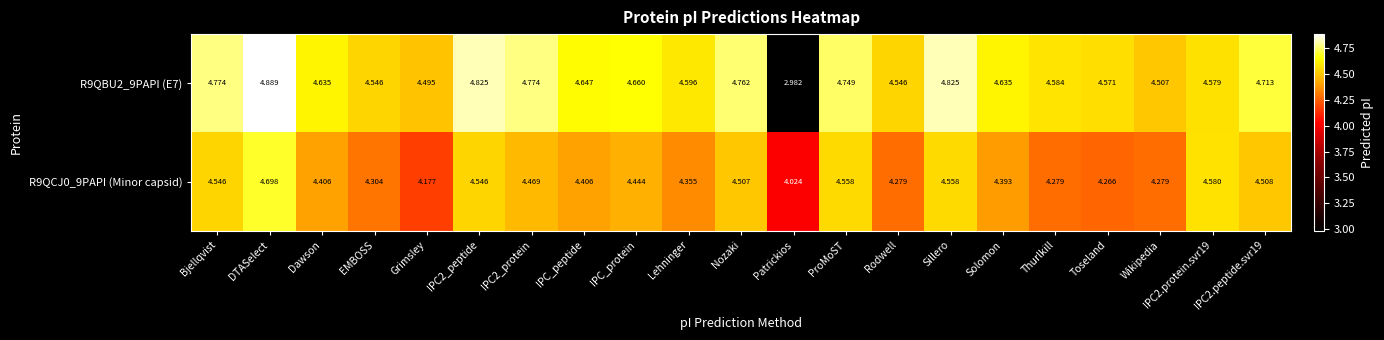

At which category is the sum across all series the highest?

DTASelect